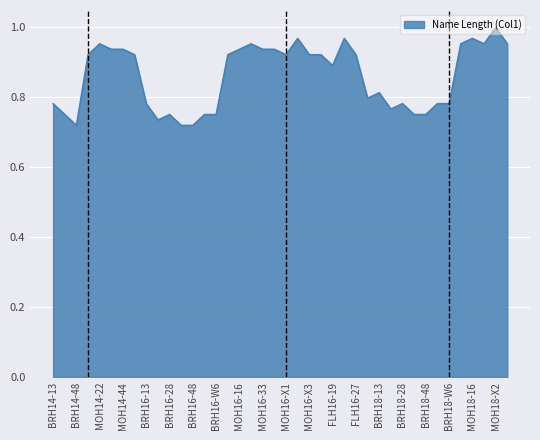

Reading left to right, extract all data points from this chart.

BRH14-13=0.8	BRH14-28=0.8	BRH14-48=0.7	MOH14-14=0.9	MOH14-22=1.0	MOH14-33=0.9	MOH14-44=0.9	MOH14-X1=0.9	BRH16-13=0.8	BRH16-14=0.7	BRH16-28=0.8	BRH16-38=0.7	BRH16-48=0.7	BRH16-W3=0.8	BRH16-W6=0.8	MOH16-14=0.9	MOH16-16=0.9	MOH16-22=1.0	MOH16-33=0.9	MOH16-44=0.9	MOH16-X1=0.9	MOH16-X2=1.0	MOH16-X3=0.9	MOH16-X4=0.9	FLH16-19=0.9	FLH16-Z3=1.0	FLH16-27=0.9	BRH18-1=0.8	BRH18-13=0.8	BRH18-14=0.8	BRH18-28=0.8	BRH18-38=0.8	BRH18-48=0.8	BRH18-W3=0.8	BRH18-W6=0.8	MOH18-14=1.0	MOH18-16=1.0	MOH18-X1=1.0	MOH18-X2=1.0	MOH18-X3=1.0